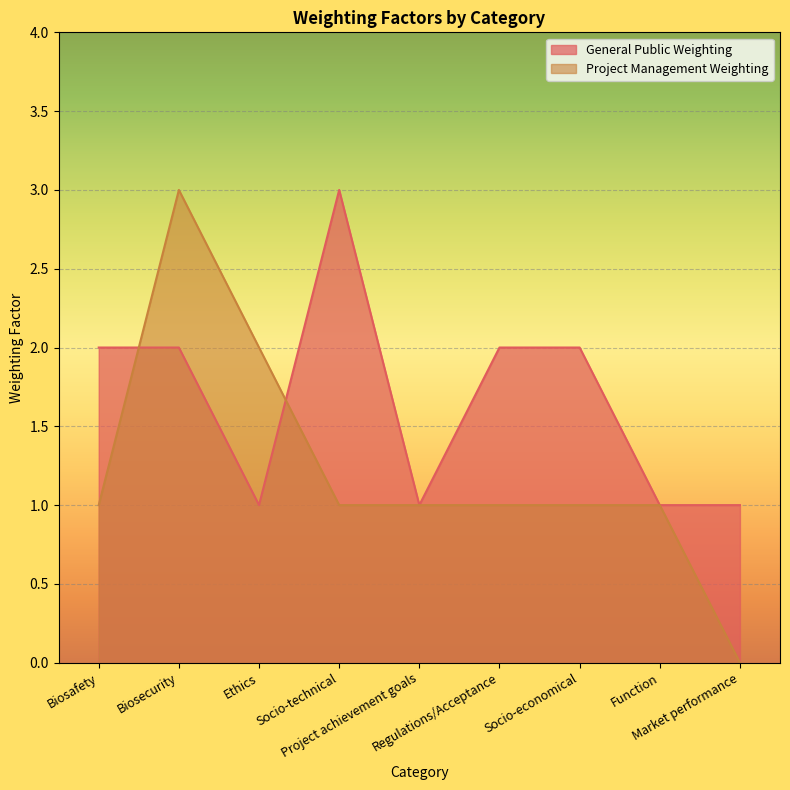

What position from the right is Function?

2